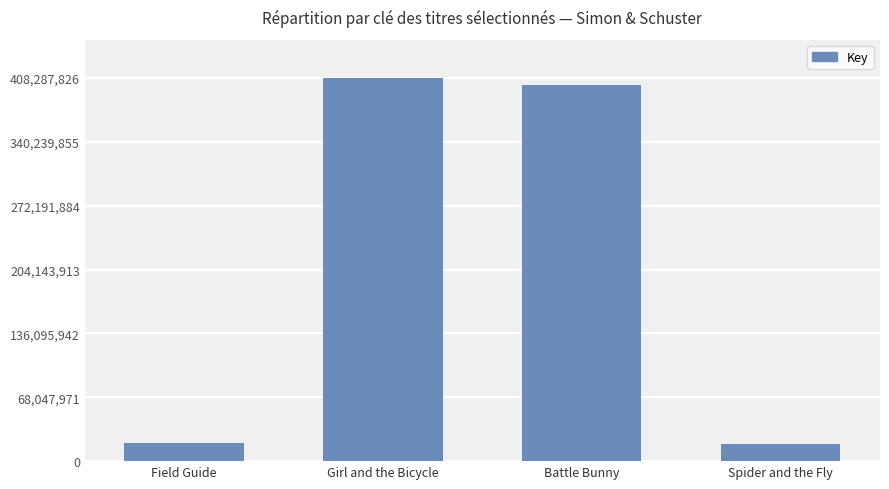

What is the maximum value shown in the chart?

408287826